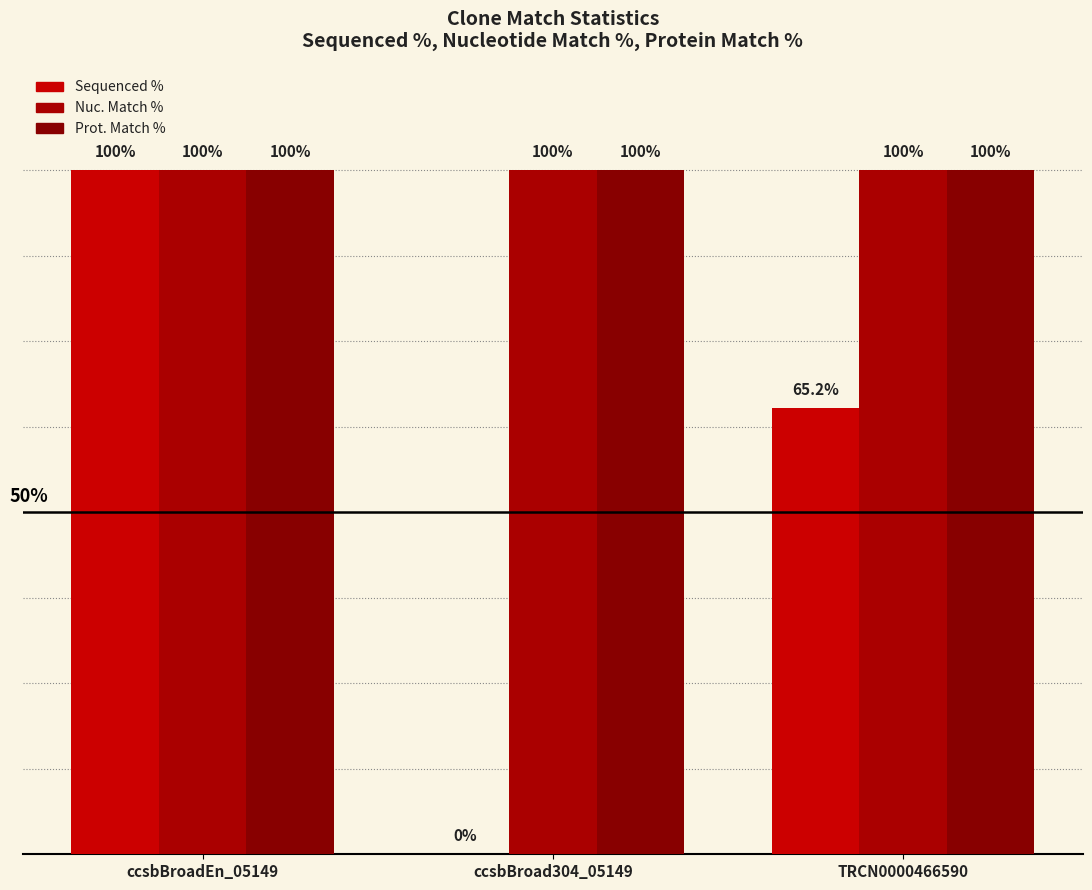

True or false: Nuc. Match % has a value of 100.0 at TRCN0000466590.

True